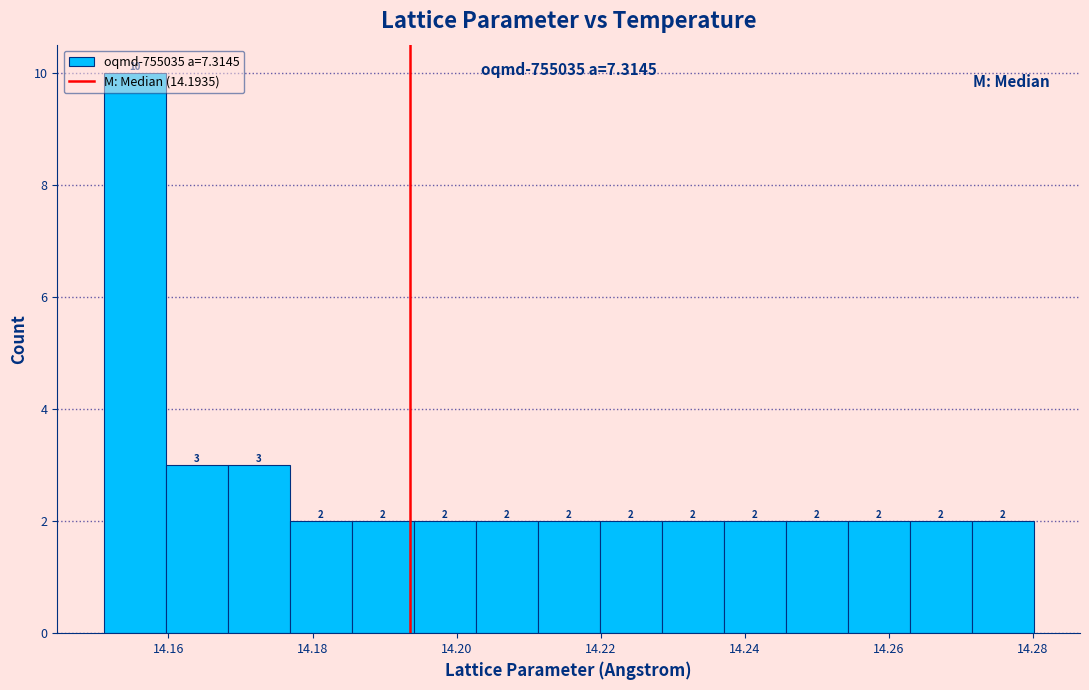

How tall is the bar that spans 14.160 to 14.168 on the x-axis? The bar edges are not printed on the chart, so give them approximately, as read against the axis.

3